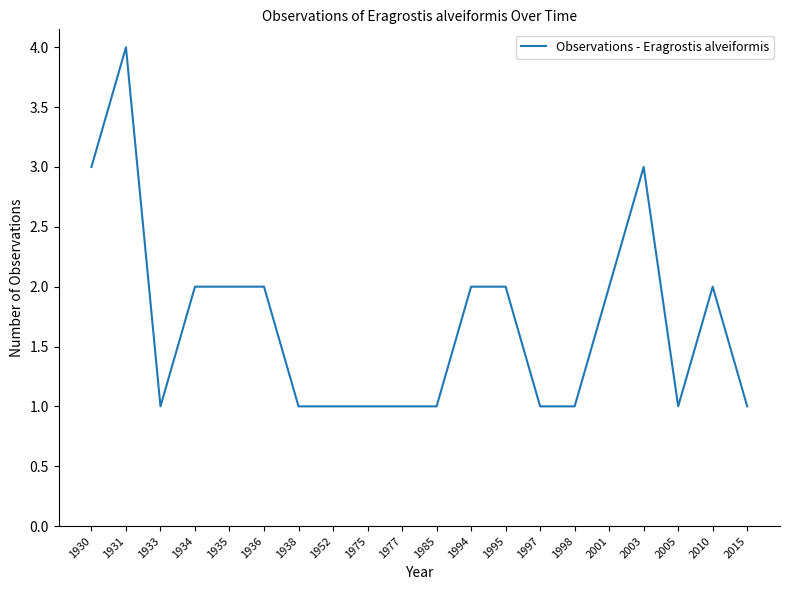

Approximately how many times larger is the value at 1938 compared to 1998?

1.0